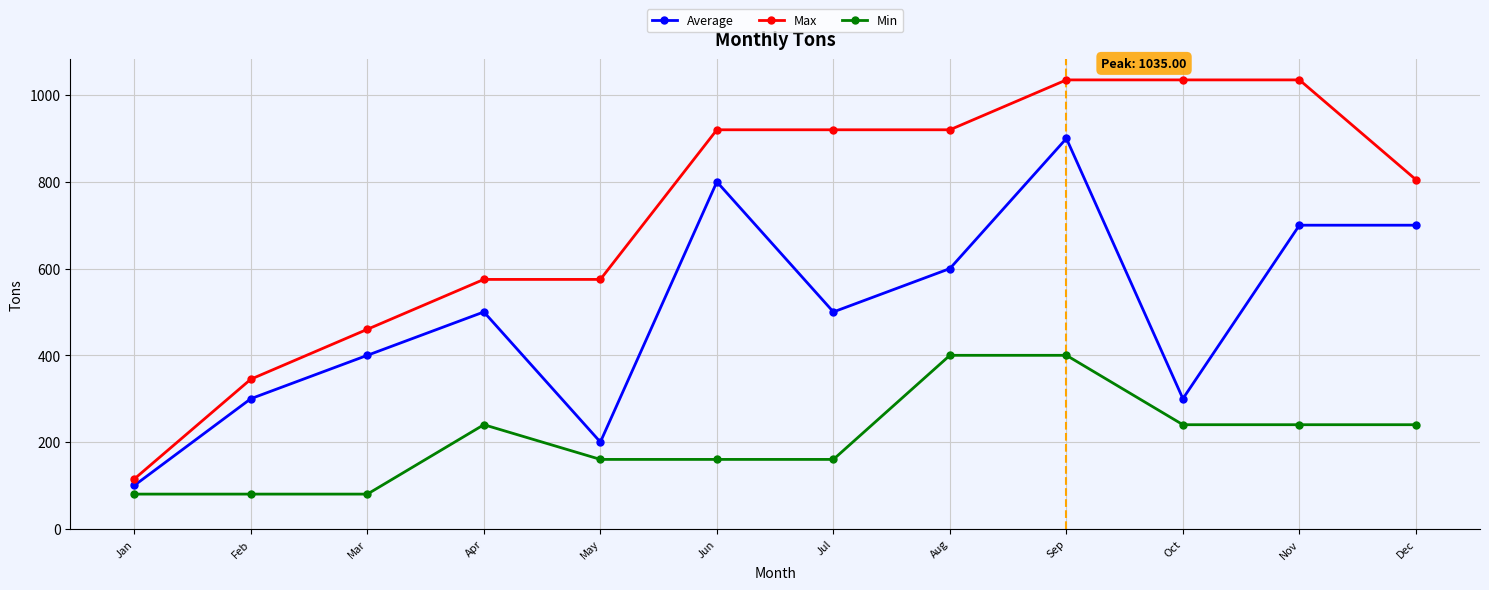

True or false: Min and Average cross at least once.

False